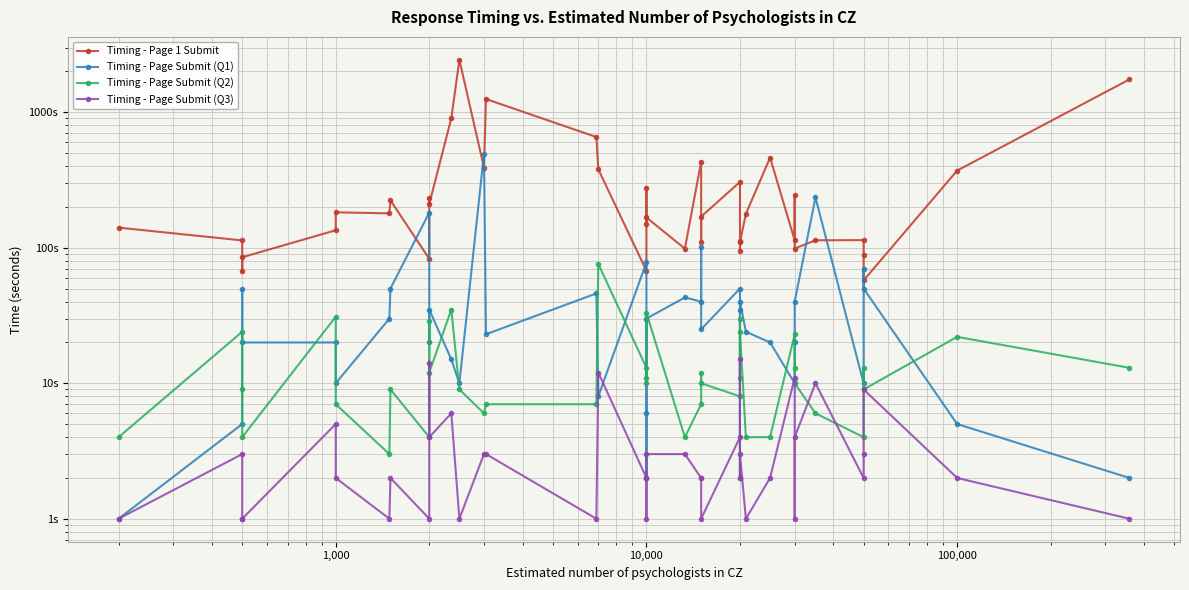

What is the difference between the second highest and second lowest values in the Timing - Page 1 Submit series?

1681.6